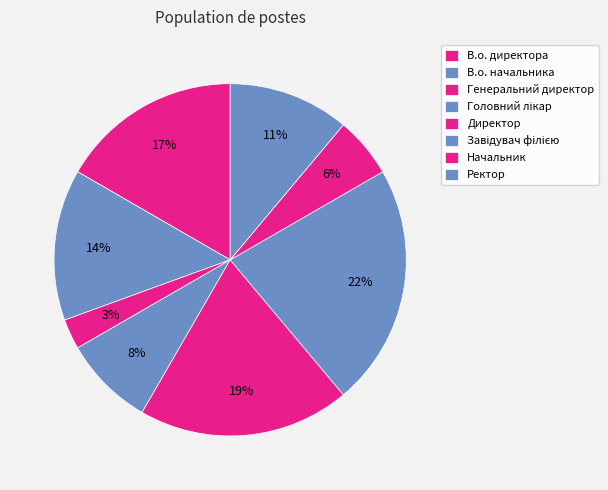

Count the number of slices in the pie.

8